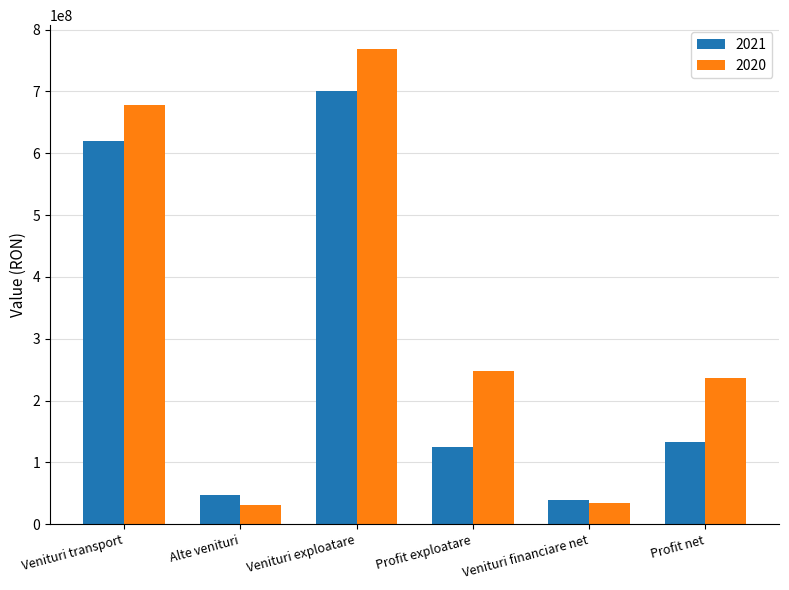

What is the label of the 5th bar from the left?

Venituri financiare net